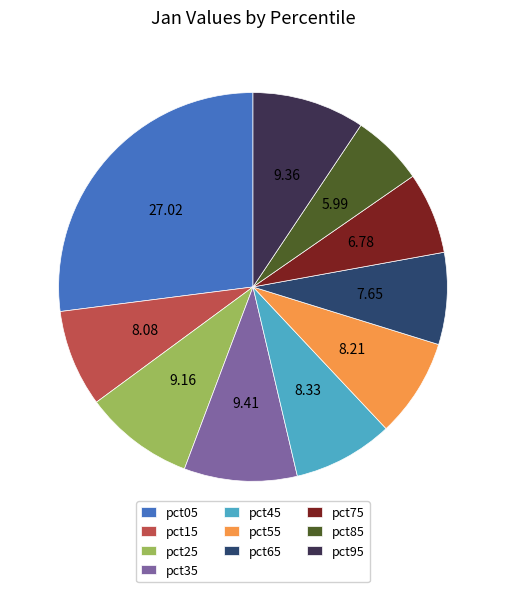

Is pct05 the majority of the pie?

No